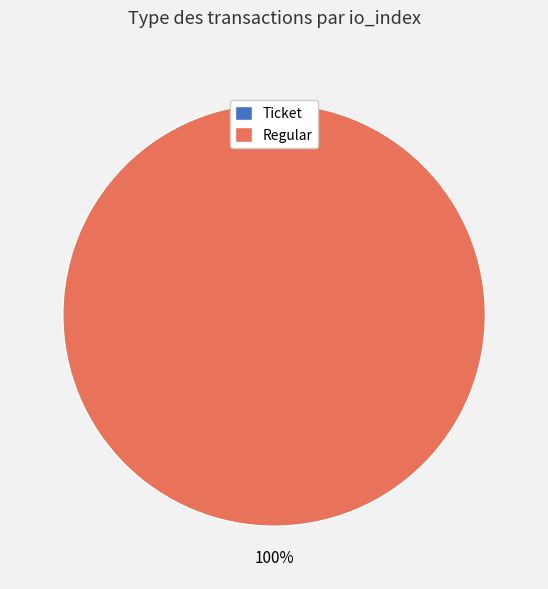

What is the change in value from Ticket to Regular?

+6